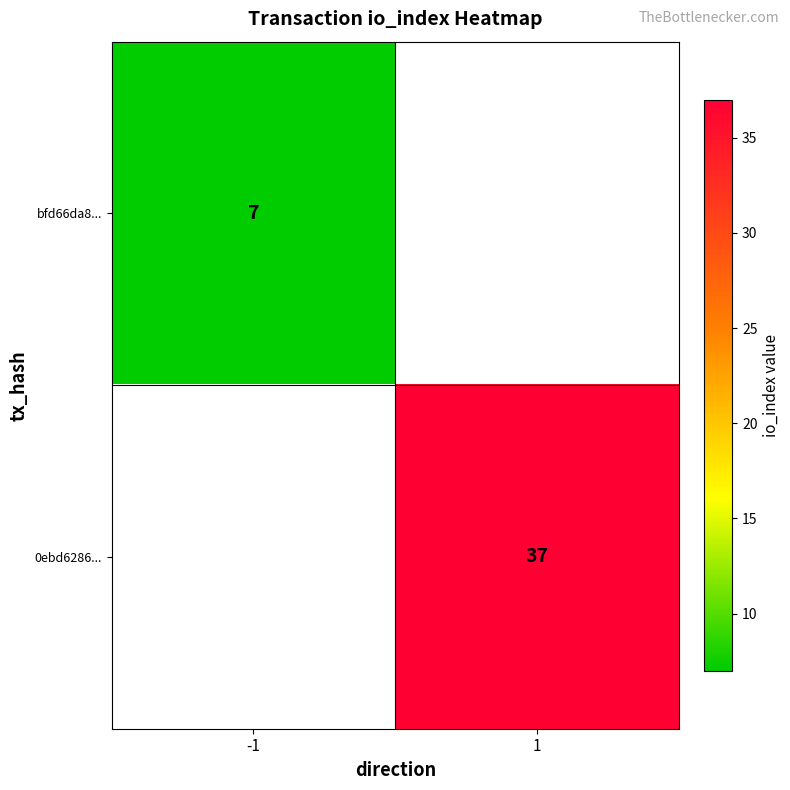

Is the value of bfd66da8... at -1 greater than the value of 0ebd6286... at 1?

No